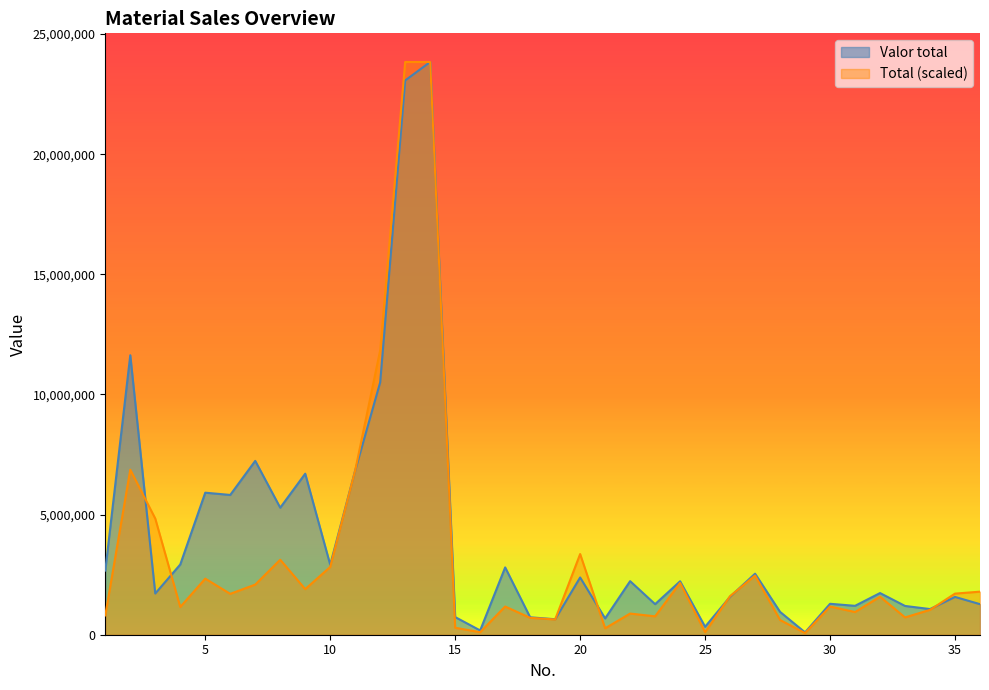

At how many categories does at least one series exceed 10646606?

4